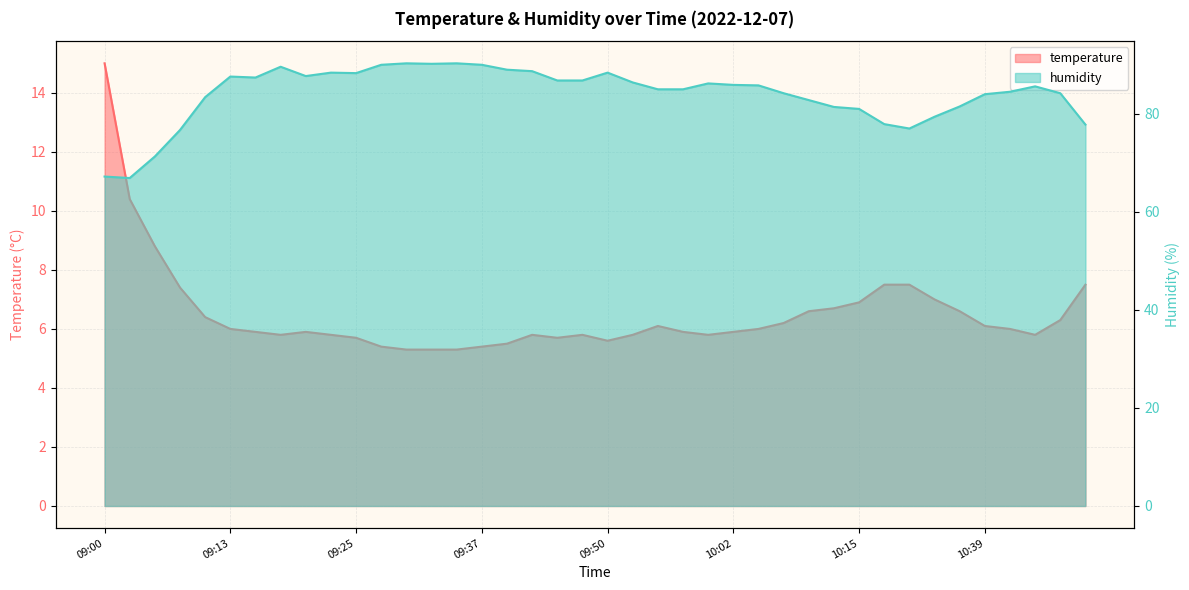

What is the label of the 13th point from the right?

10:07